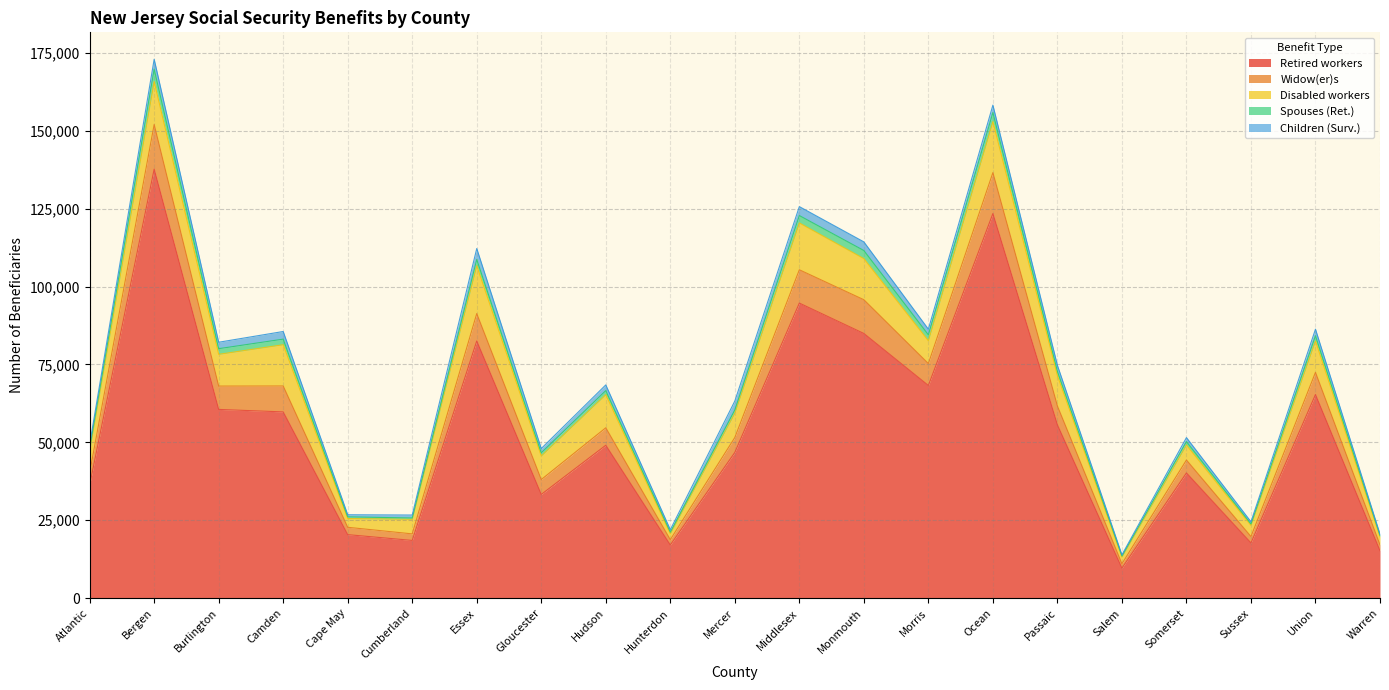

True or false: Retired workers has a value of 82540 at Essex.

True